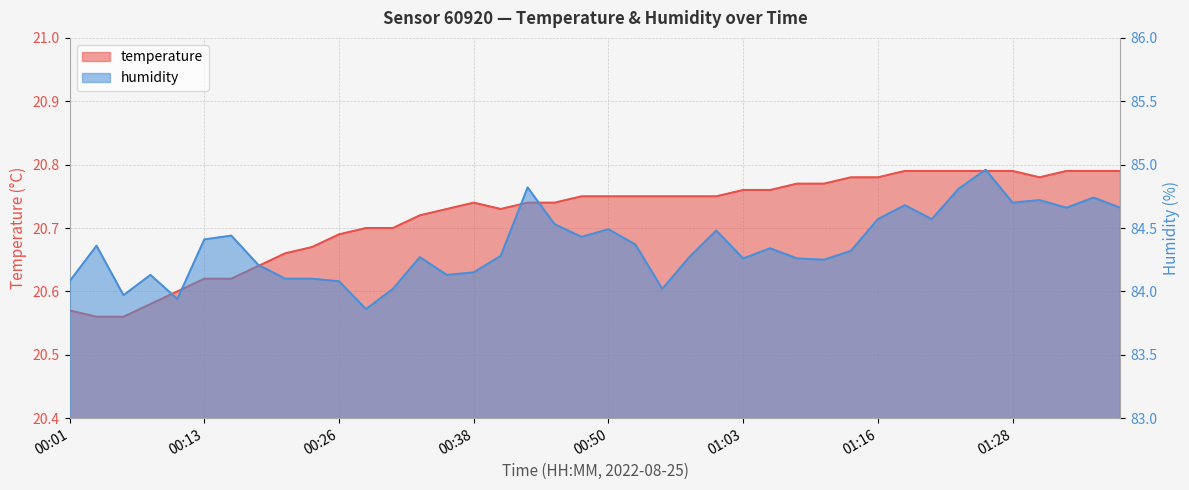

List the labels in order of humidity value, smallest first.

00:28, 00:11, 00:06, 00:31, 00:55, 00:01, 00:26, 00:21, 00:23, 00:08, 00:36, 00:38, 00:18, 01:10, 01:03, 01:08, 00:33, 00:58, 00:40, 01:13, 01:05, 00:04, 00:53, 00:13, 00:48, 00:16, 01:01, 00:50, 00:45, 01:16, 01:21, 01:33, 01:38, 01:18, 01:28, 01:31, 01:35, 01:23, 00:43, 01:26